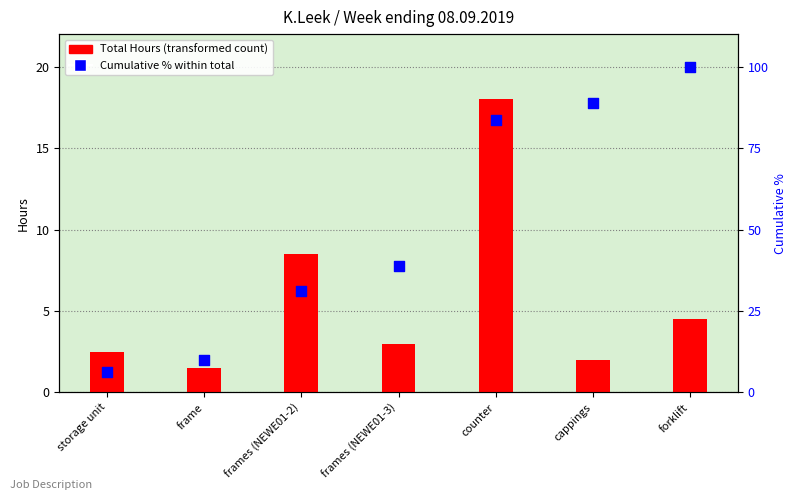

Which series reaches the minimum Y coordinate?

Total Hours